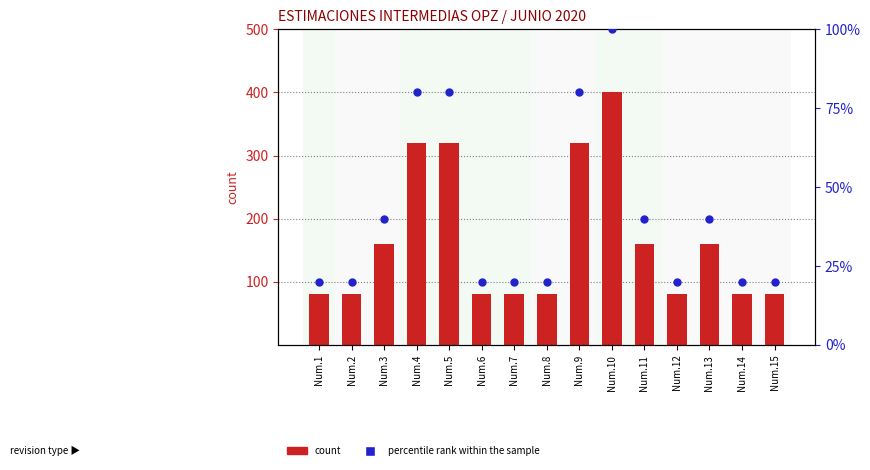

Which series contains the highest Y value?

count